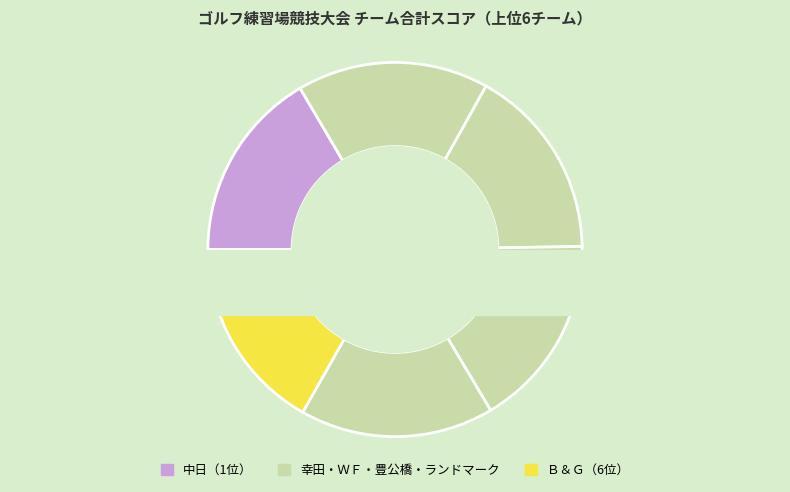

What percentage is the 中日 slice, to the nearest percent?

17%